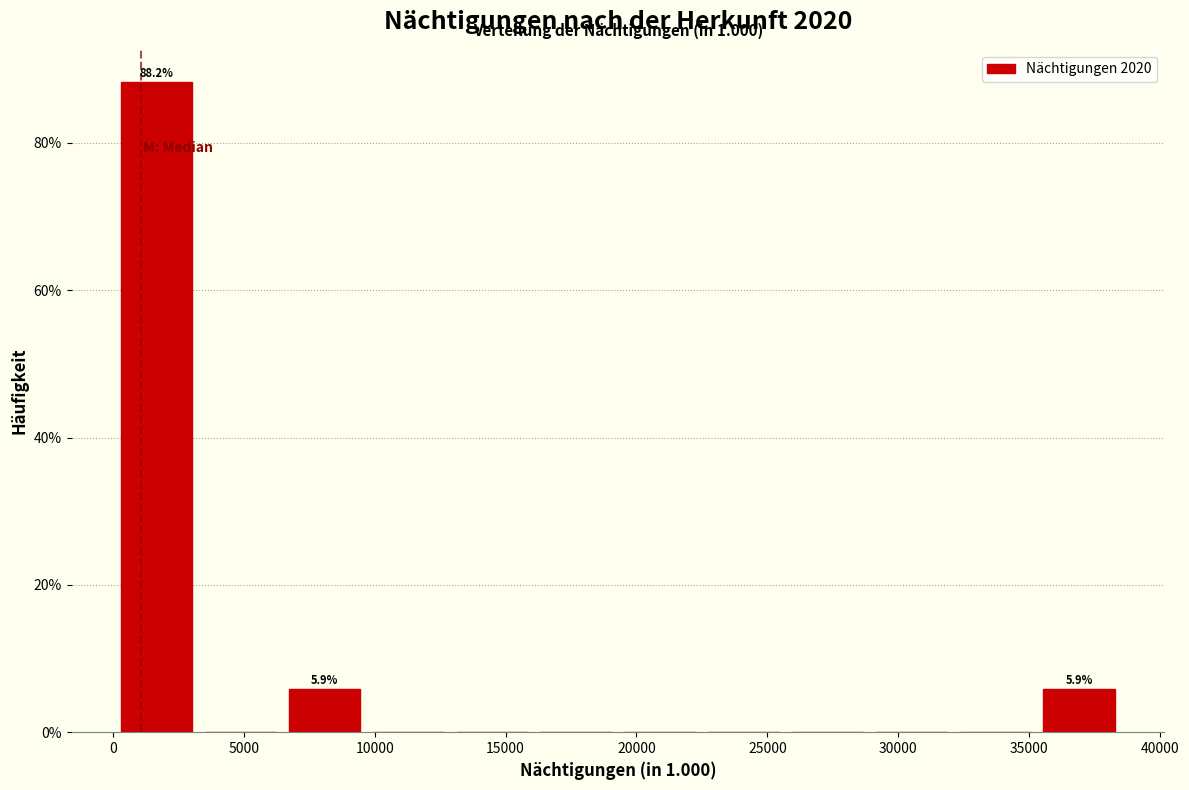

Over which range of the x-axis is the bar tallest?

0 to 3500